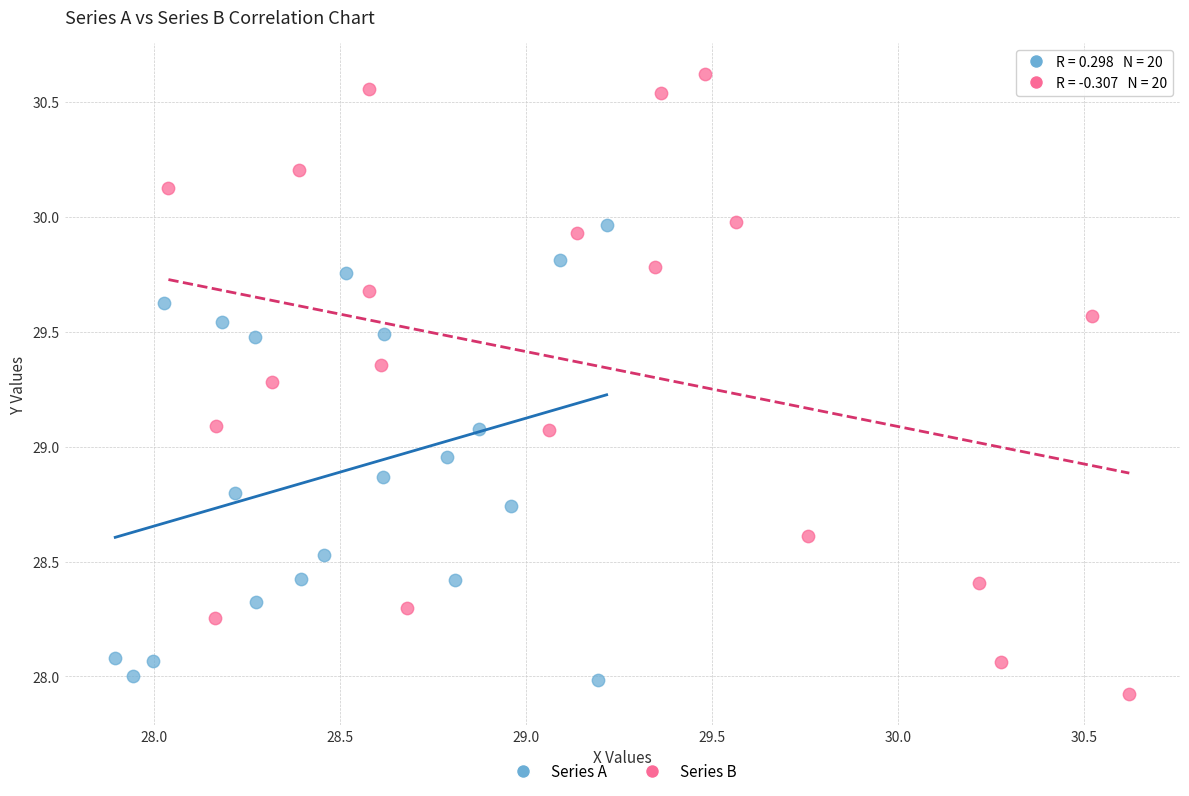

Which series has the largest Y range (max minus min)?

Series B